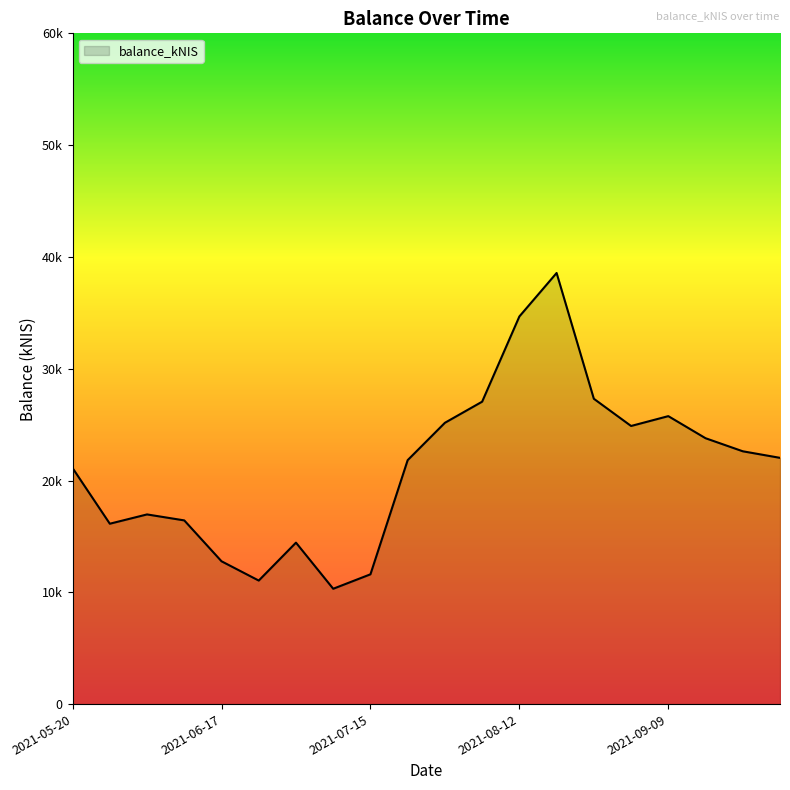

Rank the categories by value from lowest to highest.

2021-07-08, 2021-06-24, 2021-07-15, 2021-06-17, 2021-07-01, 2021-05-27, 2021-06-10, 2021-06-03, 2021-05-20, 2021-07-22, 2021-09-30, 2021-09-23, 2021-09-14, 2021-09-02, 2021-07-29, 2021-09-09, 2021-08-05, 2021-08-26, 2021-08-12, 2021-08-19